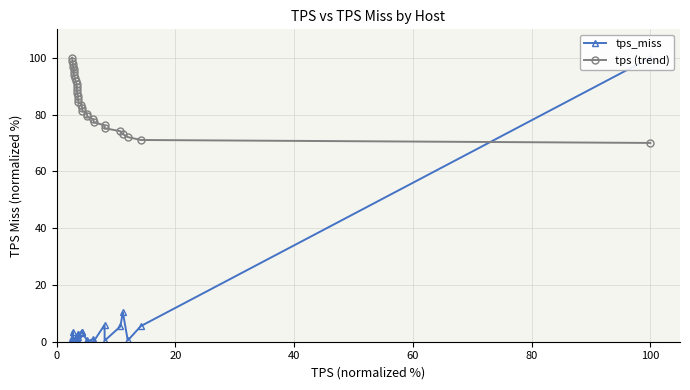

How many lines are shown in the chart?

2